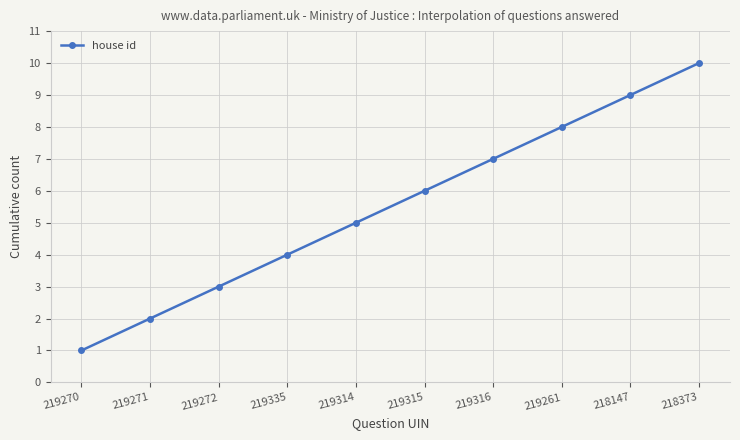

The chart shows a value of 1 at 219270. True or false?

True